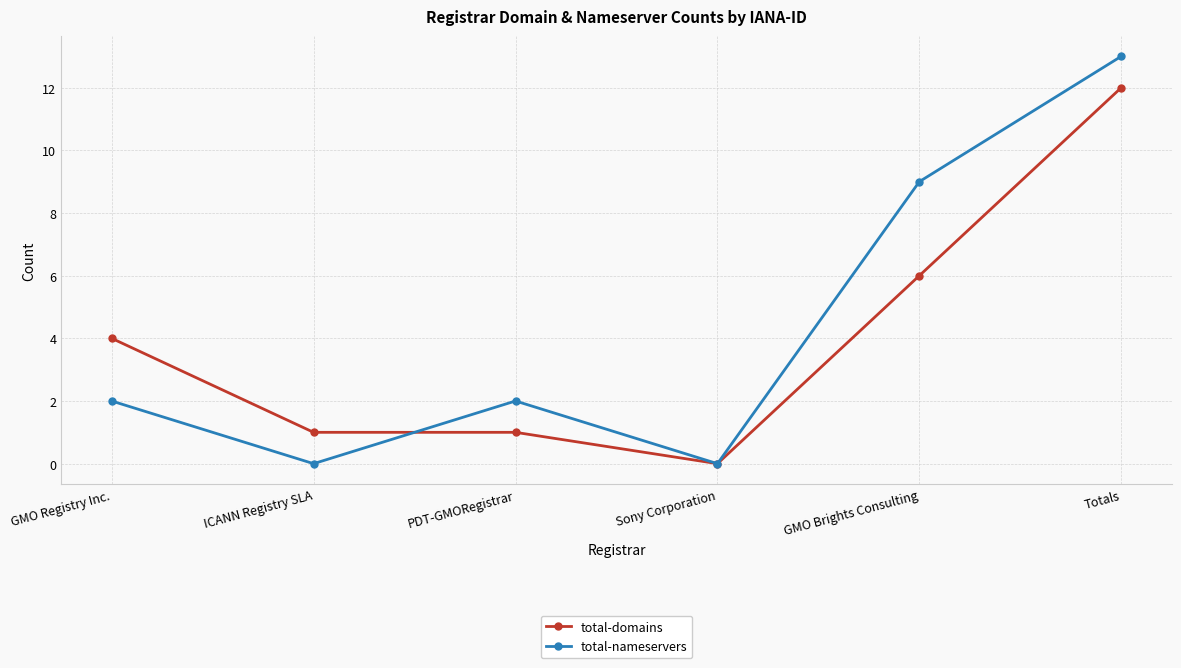

What is the spread (max minus min) of values at PDT-GMORegistrar?

1